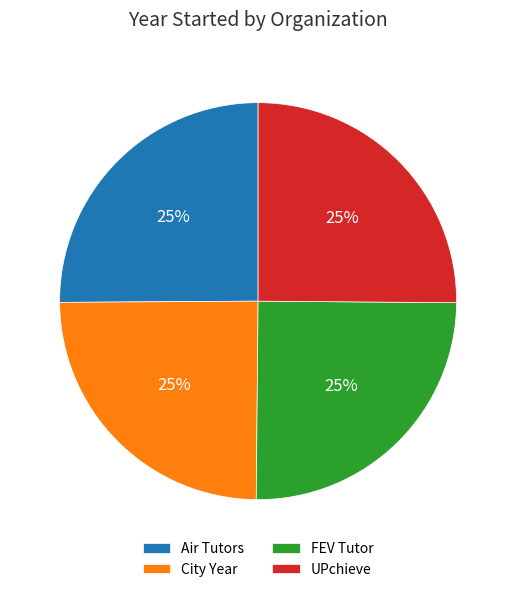

How many segments does this pie chart have?

4